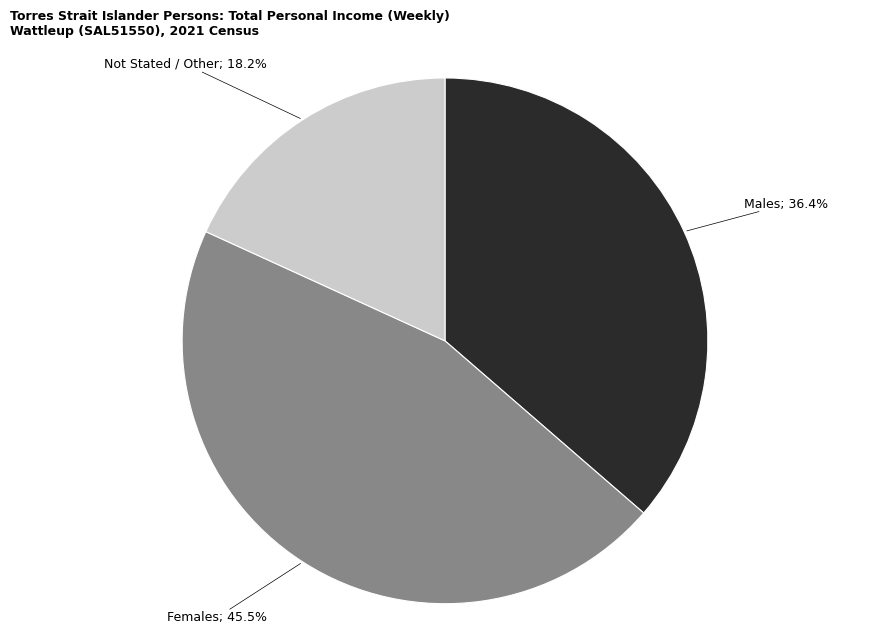

Is there a majority slice in this chart?

No